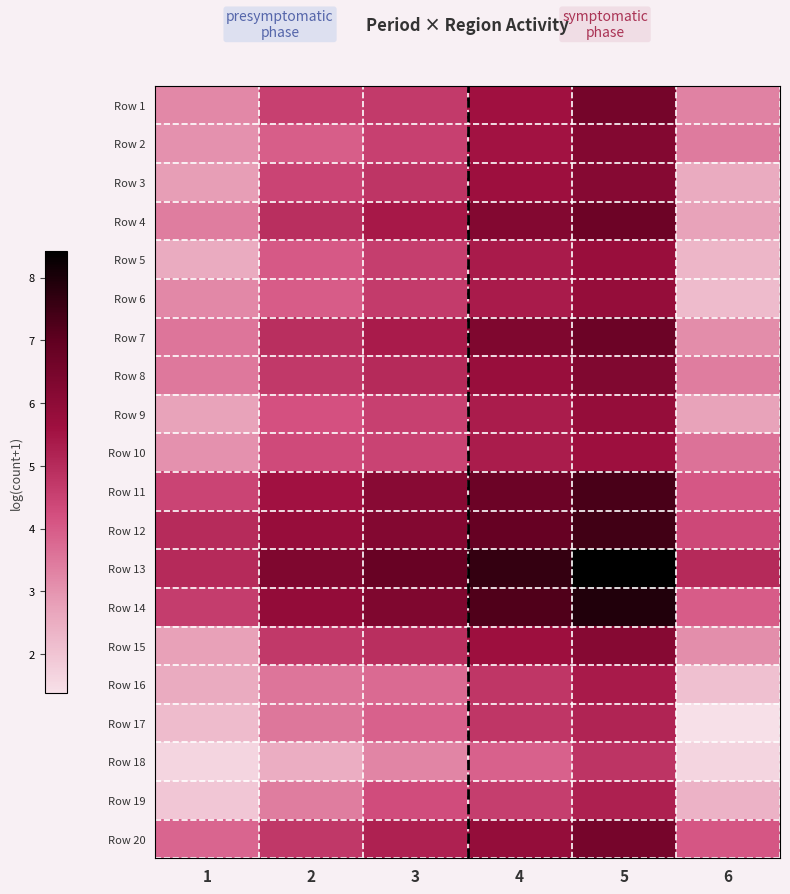

Reading right to left, what are all the values shown in this chart?

Row 1: 6=3.3	5=6.5	4=5.6	3=4.7	2=4.5	1=3.2
Row 2: 6=3.4	5=6.2	4=5.5	3=4.5	2=4.0	1=3.0
Row 3: 6=2.6	5=6.1	4=5.6	3=4.8	2=4.5	1=2.8
Row 4: 6=2.7	5=6.7	4=6.2	3=5.4	2=4.9	1=3.4
Row 5: 6=2.3	5=5.7	4=5.3	3=4.6	2=4.0	1=2.6
Row 6: 6=2.2	5=5.8	4=5.4	3=4.6	2=4.0	1=3.2
Row 7: 6=3.1	5=6.7	4=6.3	3=5.4	2=4.9	1=3.6
Row 8: 6=3.4	5=6.3	4=5.8	3=5.0	2=4.7	1=3.5
Row 9: 6=2.7	5=5.8	4=5.3	3=4.5	2=4.2	1=2.7
Row 10: 6=3.6	5=5.7	4=5.3	3=4.5	2=4.3	1=3.0
Row 11: 6=4.1	5=7.3	4=6.7	3=6.1	2=5.6	1=4.4
Row 12: 6=4.4	5=7.5	4=6.9	3=6.2	2=5.8	1=5.0
Row 13: 6=5.0	5=8.4	4=7.6	3=6.8	2=6.3	1=5.0
Row 14: 6=4.0	5=7.9	4=7.2	3=6.3	2=5.9	1=4.6
Row 15: 6=3.1	5=6.1	4=5.6	3=4.9	2=4.7	1=2.8
Row 16: 6=2.1	5=5.4	4=4.7	3=3.7	2=3.6	1=2.6
Row 17: 6=1.4	5=5.2	4=4.8	3=3.9	2=3.5	1=2.2
Row 18: 6=1.6	5=4.8	4=3.9	3=3.3	2=2.5	1=1.6
Row 19: 6=2.4	5=5.3	4=4.6	3=4.3	2=3.4	1=1.9
Row 20: 6=4.1	5=6.5	4=5.9	3=5.2	2=4.7	1=3.8